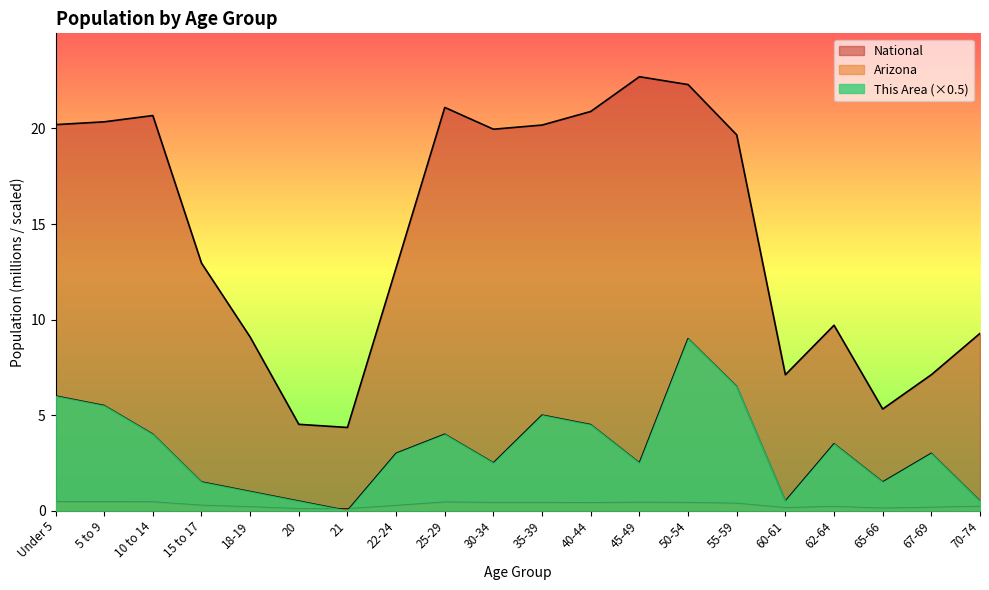

At which category does Arizona reach its first local peak?

25-29